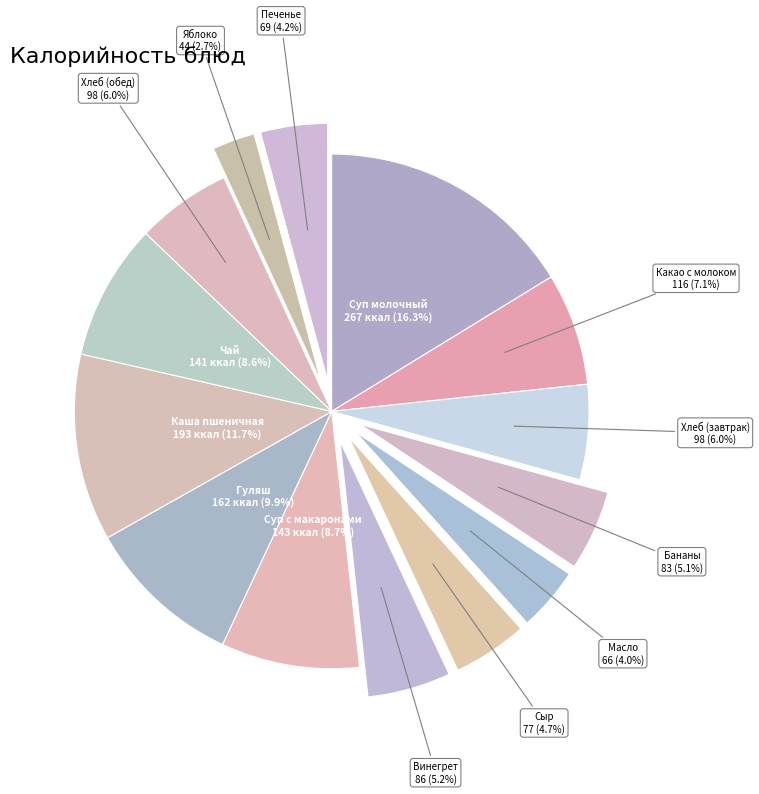

Which slice is the largest?

Суп молочный